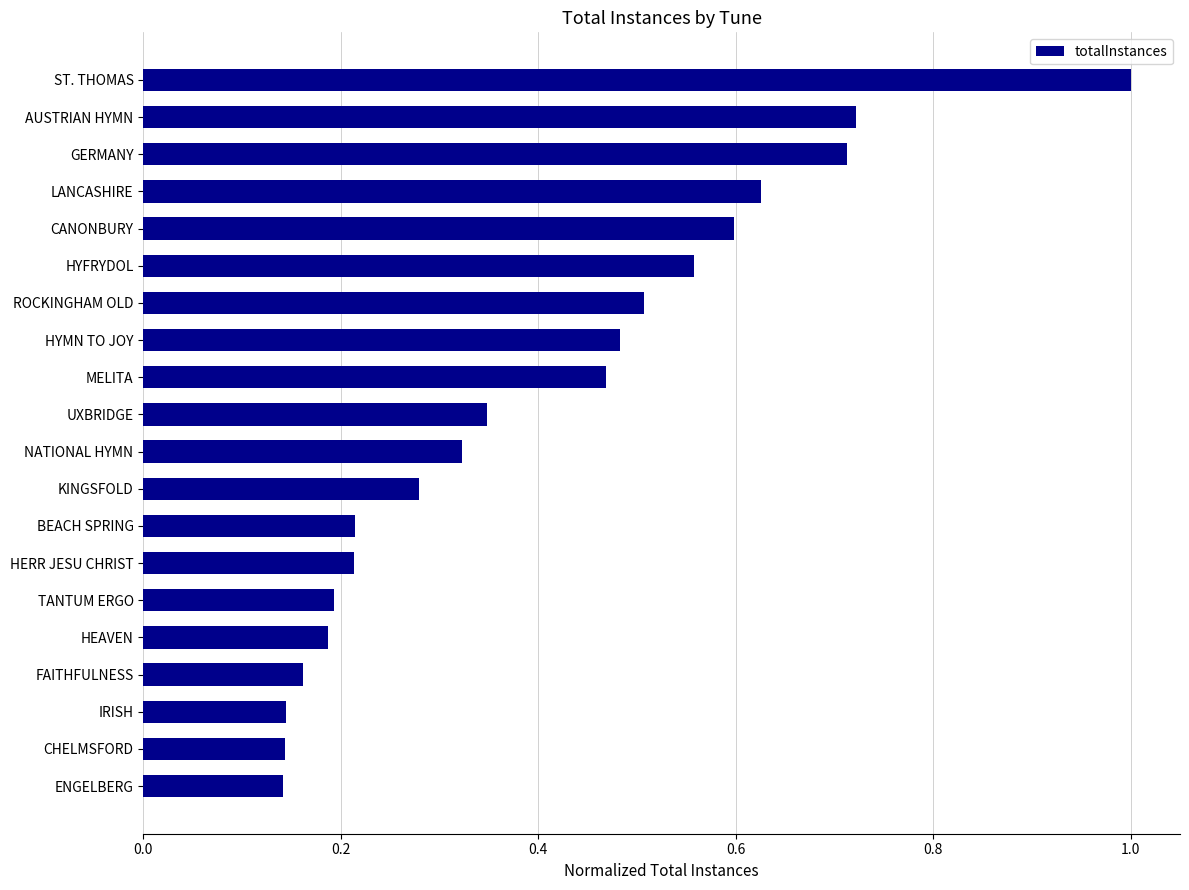

Which has a higher value, KINGSFOLD or IRISH?

KINGSFOLD